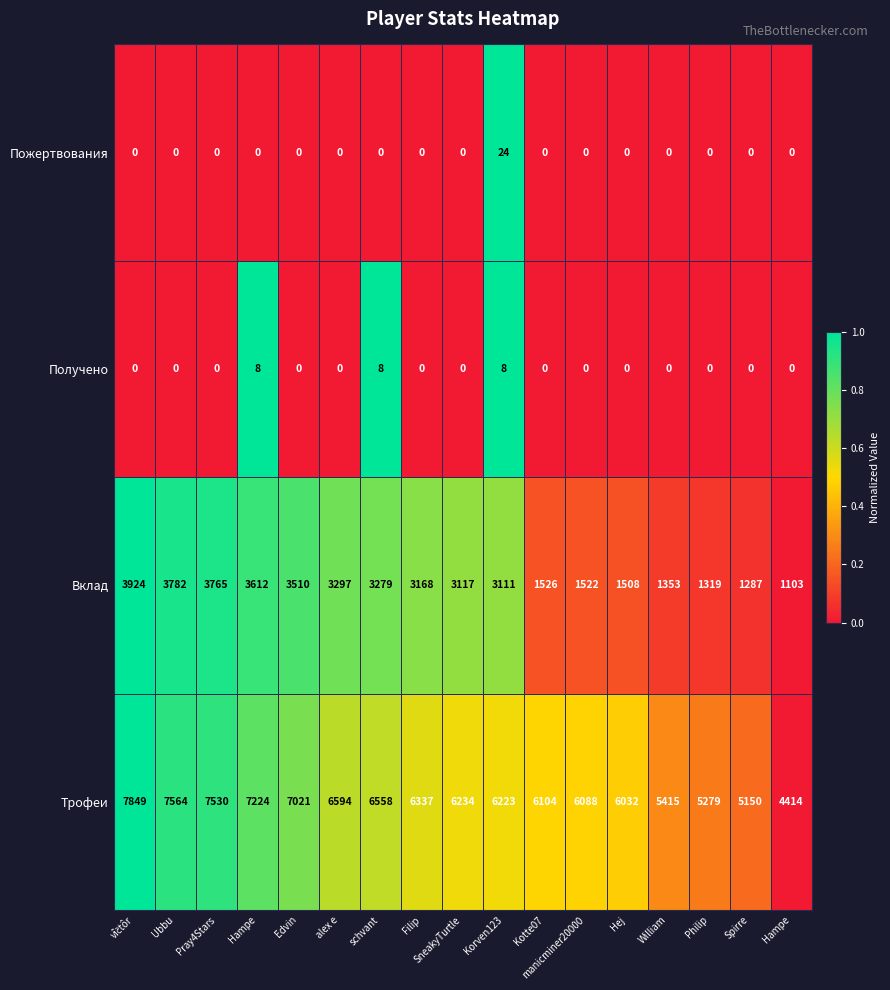

Between Kotte07 and Ubbu, which is larger?

Ubbu